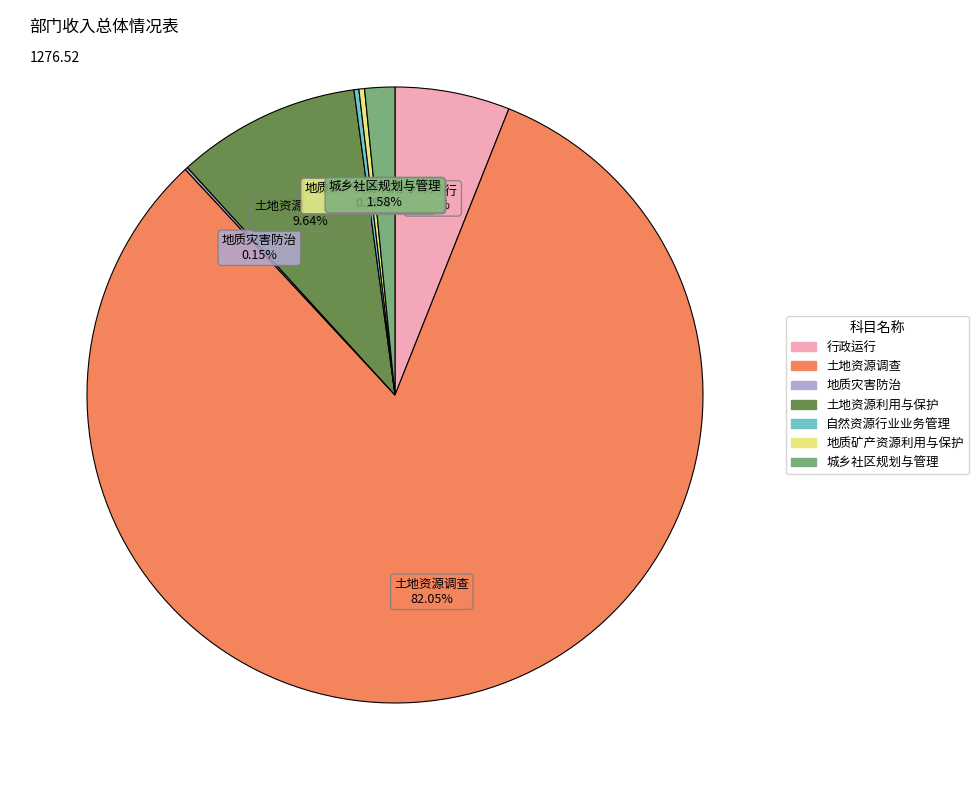

Combined, do 土地资源调查 and 行政运行 account for over 50%?

Yes